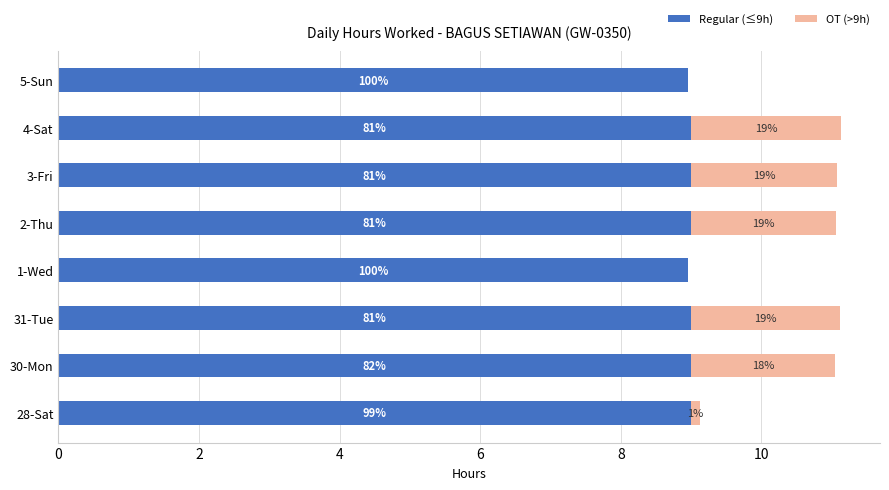

How many Regular (≤9h) values are between 9 and 10?

6